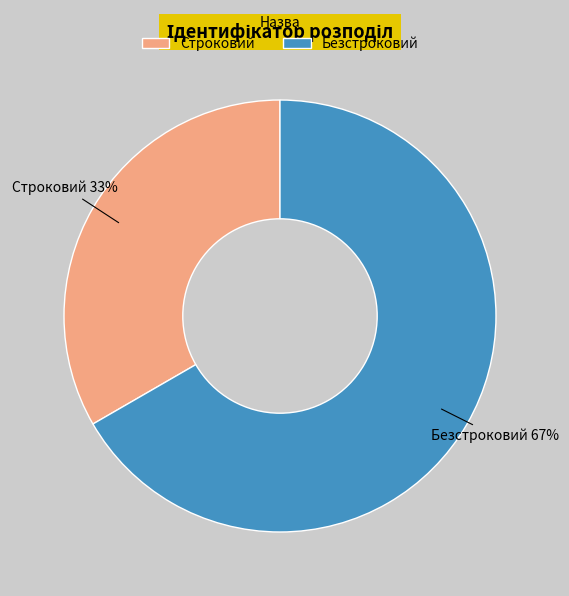

The Строковий slice represents 33% of the pie. True or false?

True